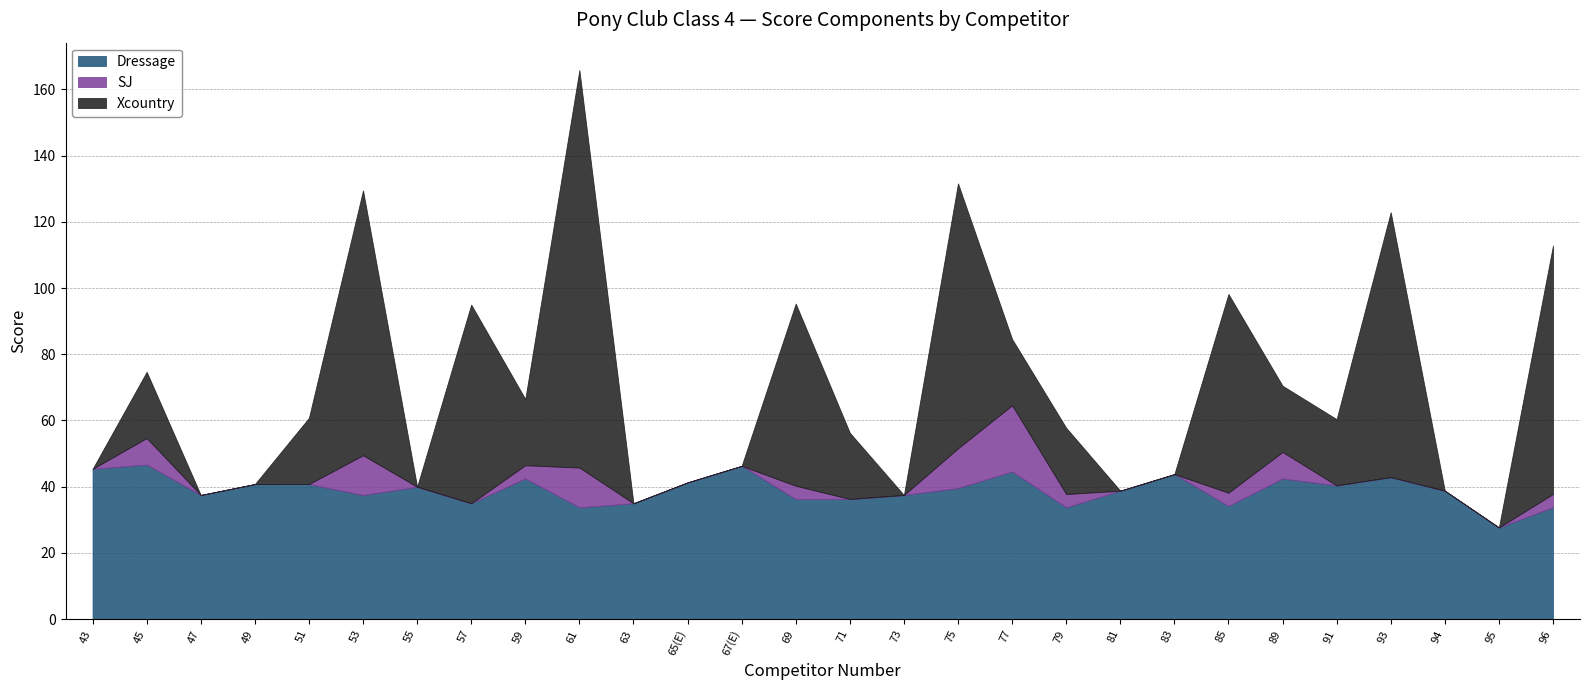

Count the number of data series in this chart.

3